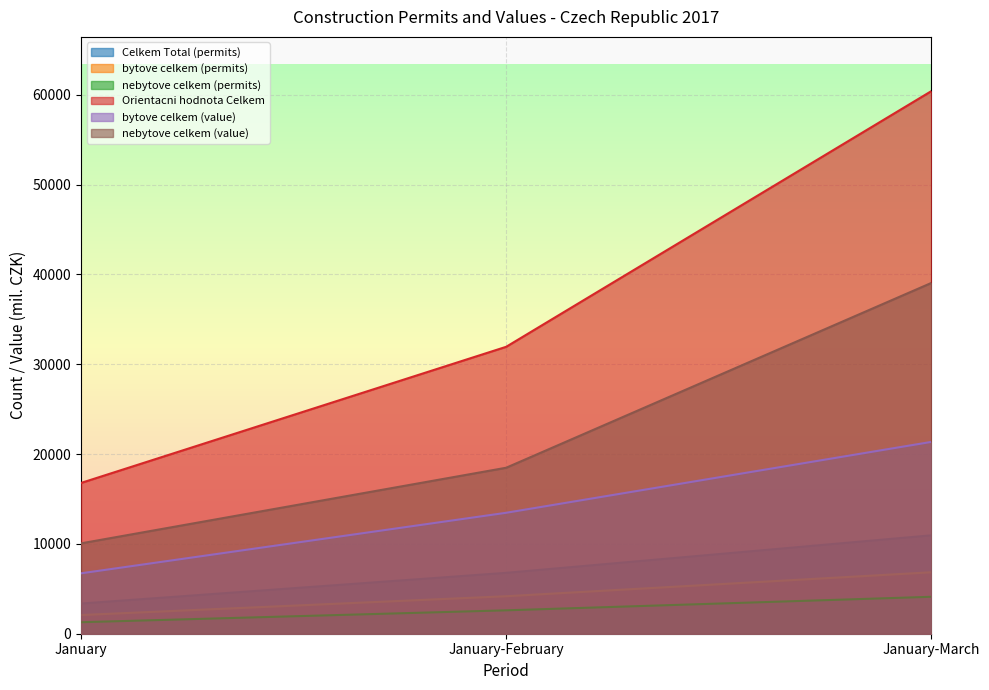

Reading left to right, transcribe all the data shown in this chart.

Celkem Total (permits): 3360	6779	10953
bytove celkem (permits): 2080	4174	6841
nebytove celkem (permits): 1280	2605	4112
Orientacni hodnota Celkem: 16783	31939	60397
bytove celkem (value): 6724	13463	21352
nebytove celkem (value): 10059	18476	39045